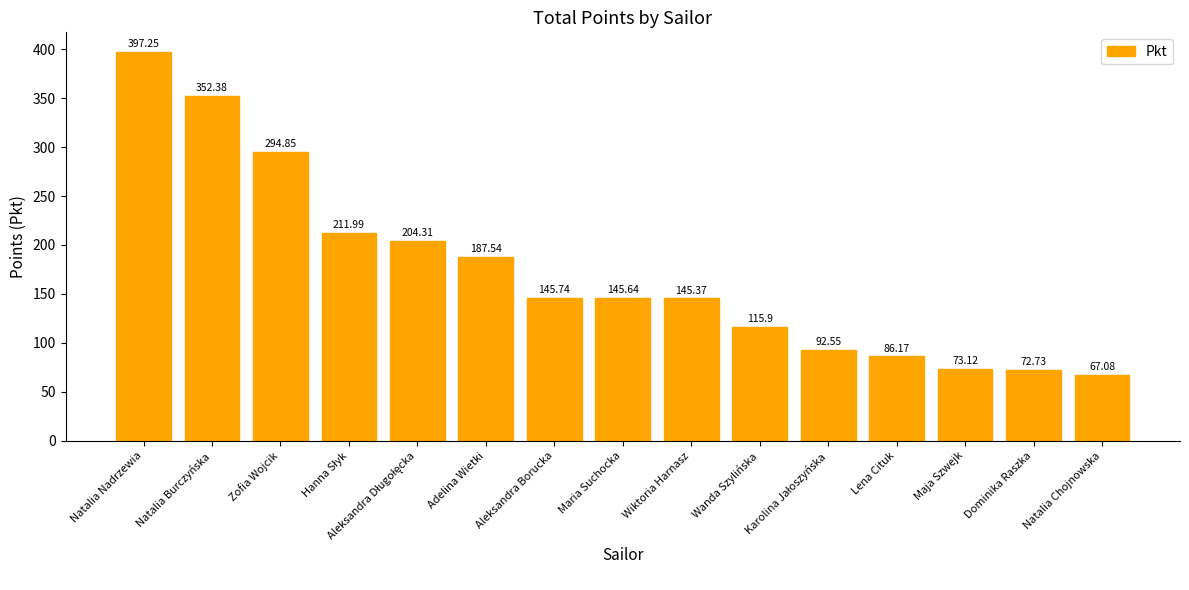

What is the label of the 3rd bar from the left?

Zofia Wojcik